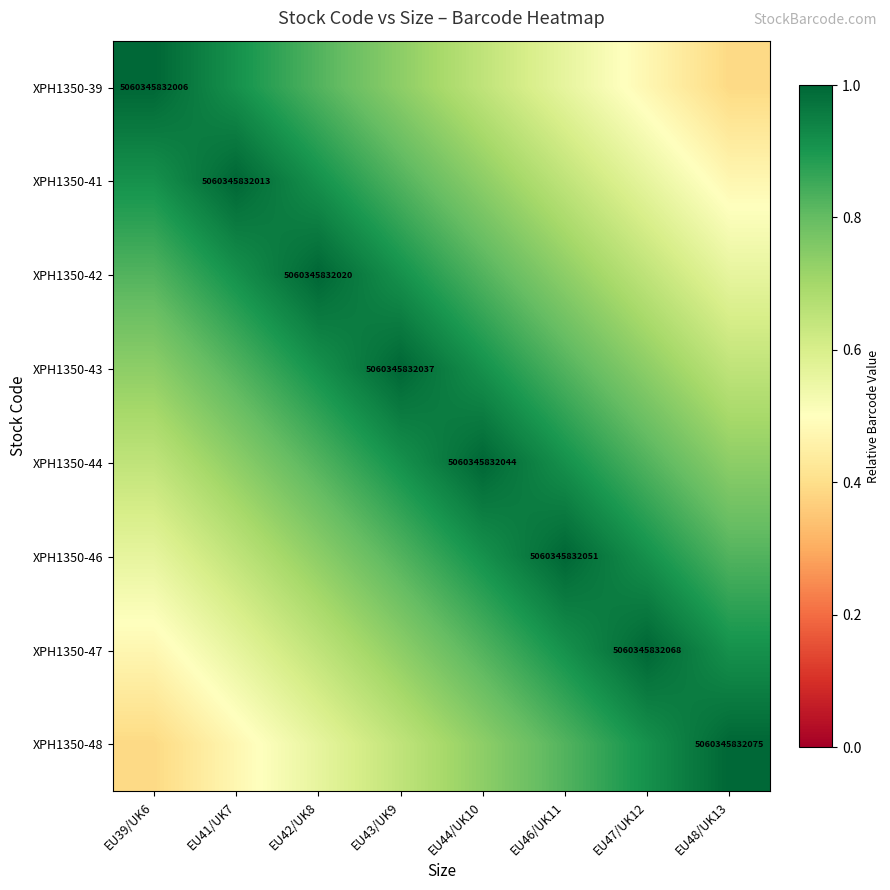

What is the difference between the maximum and second lowest values in the XPH1350-48 series?

0.5